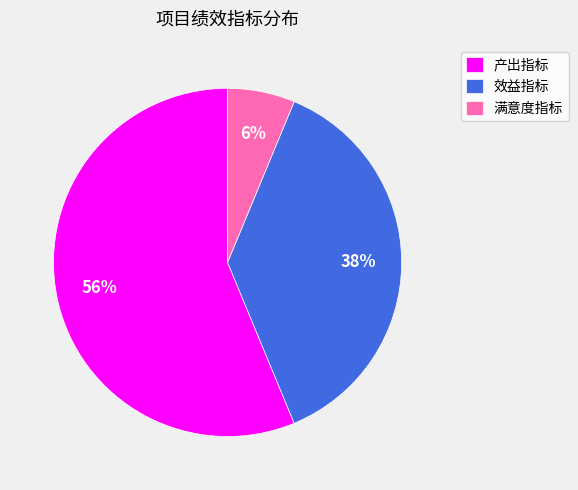

To the nearest percent, what is the combined percentage of 产出指标 and 效益指标?

94%